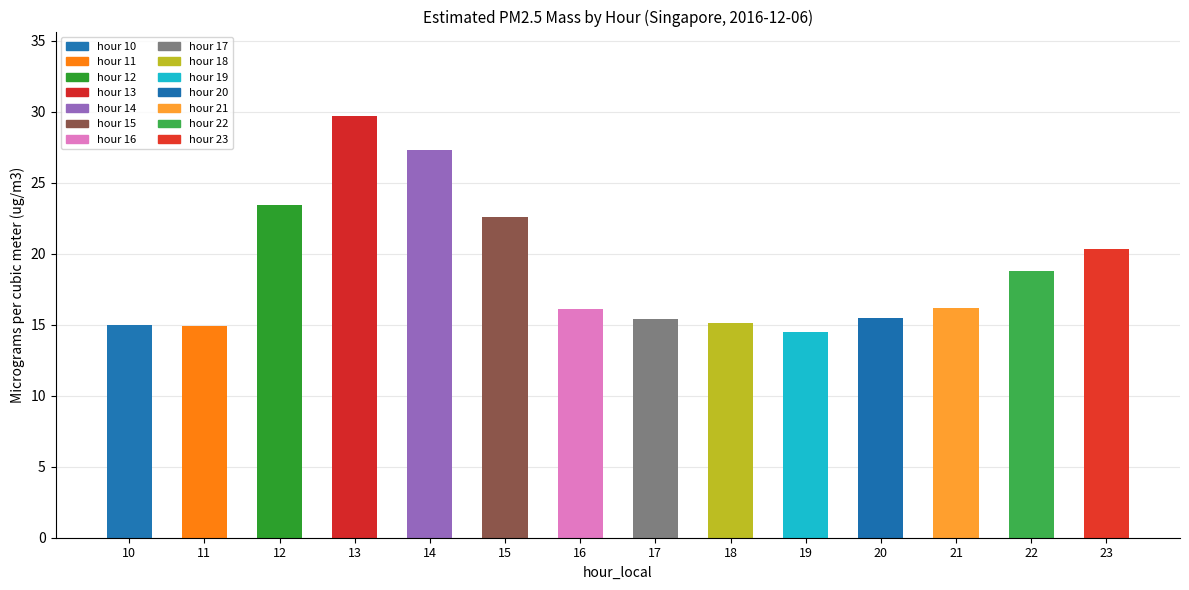

What is the difference between the values at 19 and 11?

0.4